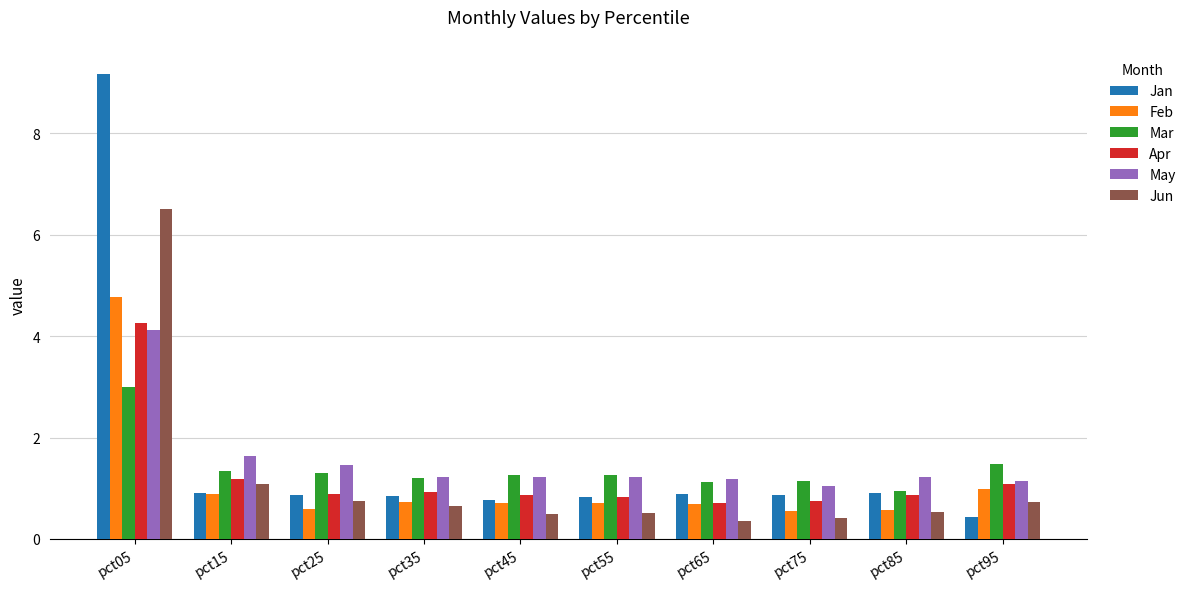

What is the difference between the maximum and minimum values in the May series?

3.1